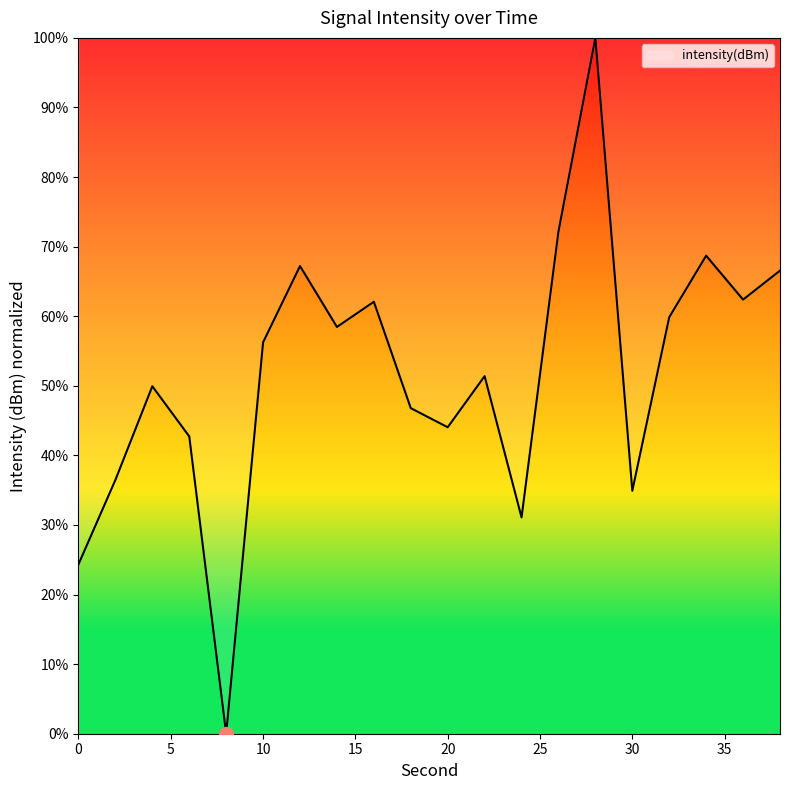

What is the maximum value shown in the chart?

100.0